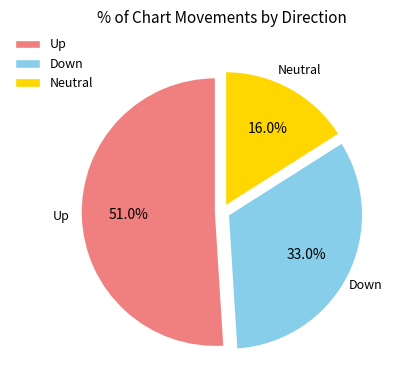

Does any single category account for the majority?

Yes